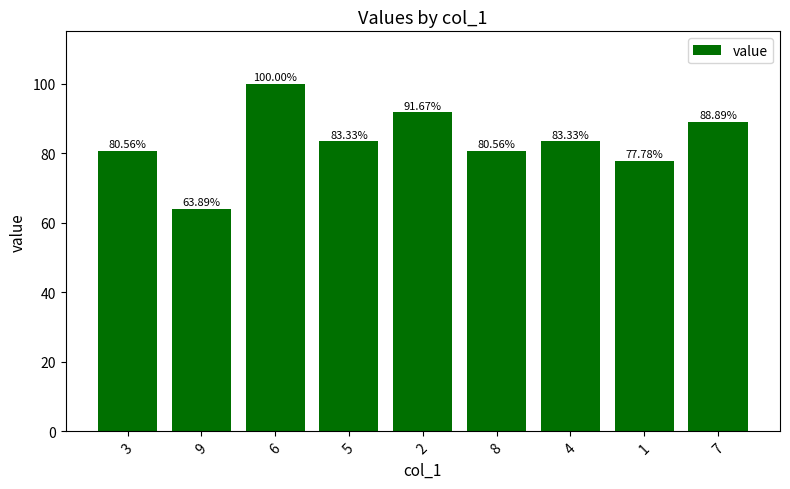

What position from the left is 7?

9